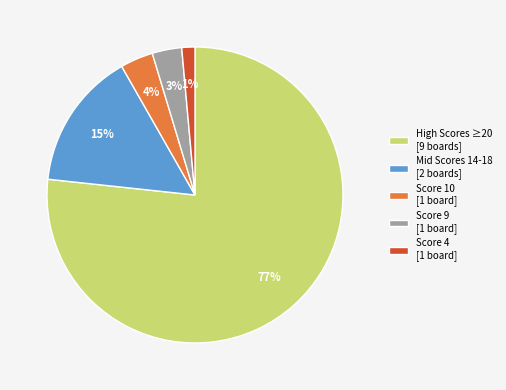

Which category has the biggest portion of the pie?

High Scores ≥20 [9 boards]